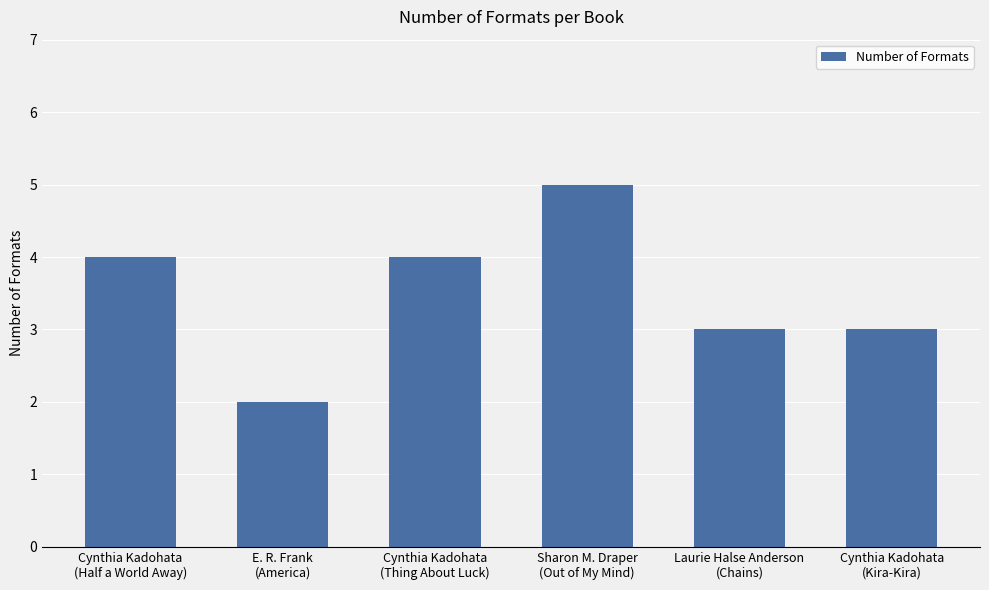

Which label corresponds to the largest value in the chart?

Sharon M. Draper
(Out of My Mind)